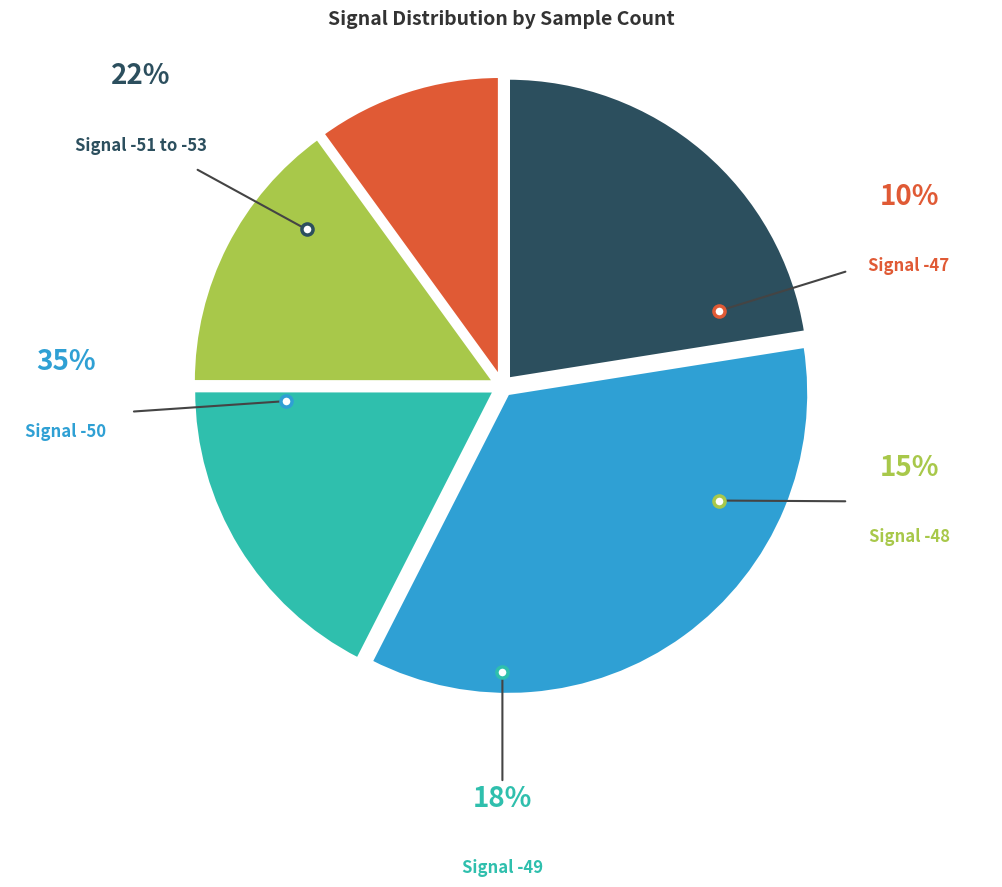

Is there any slice that represents more than half of the pie?

No